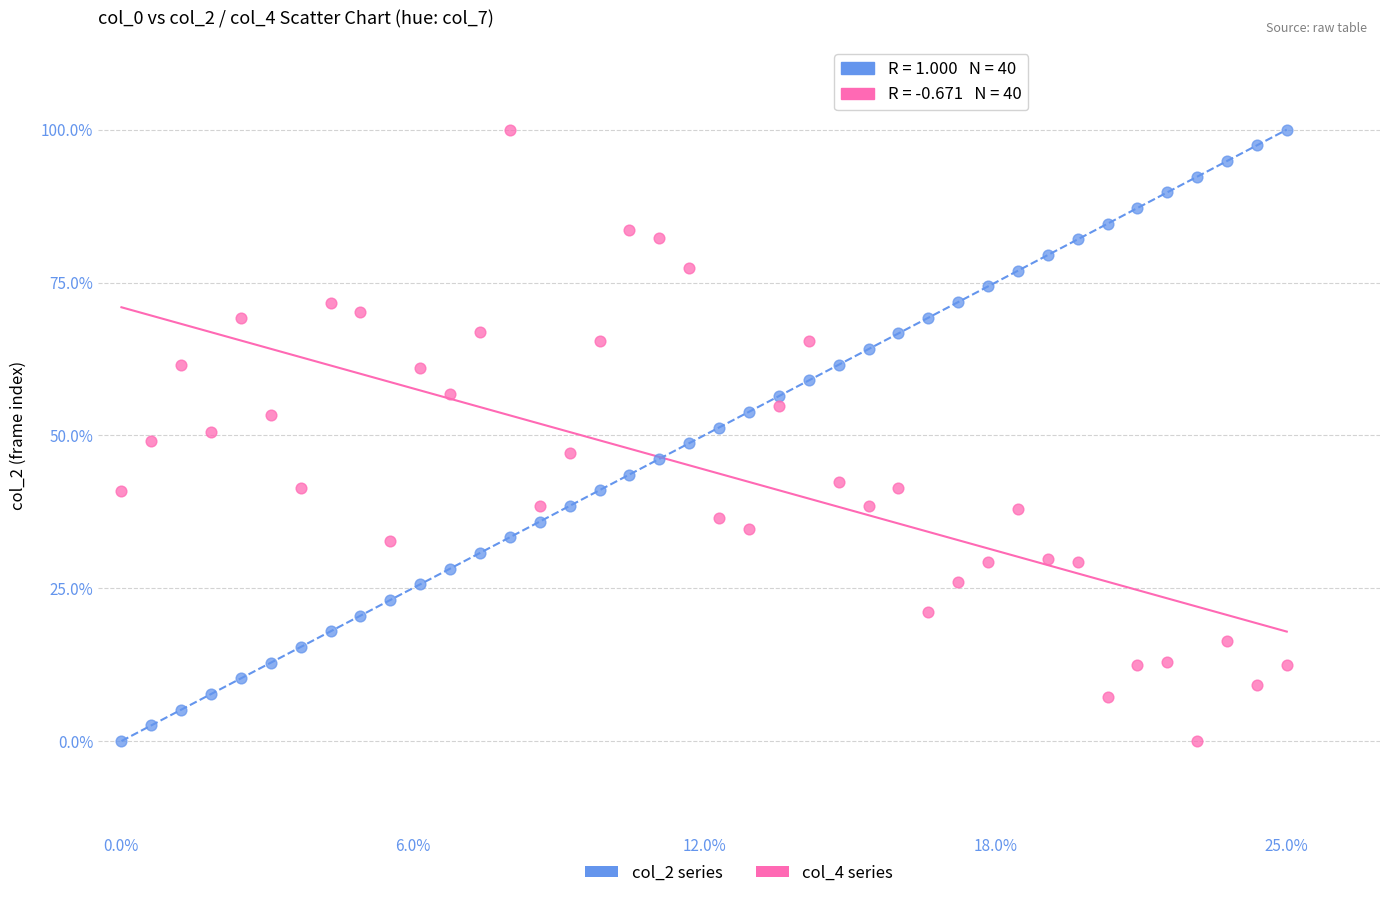

What are all the series names shown in the legend?

col_2 series, col_4 series